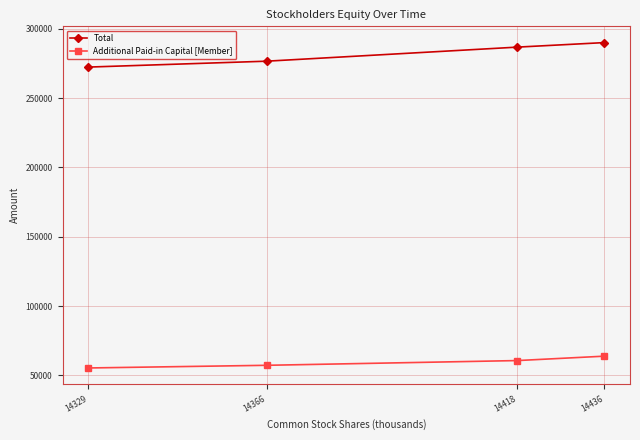

At how many categories does at least one series exceed 103198?

4